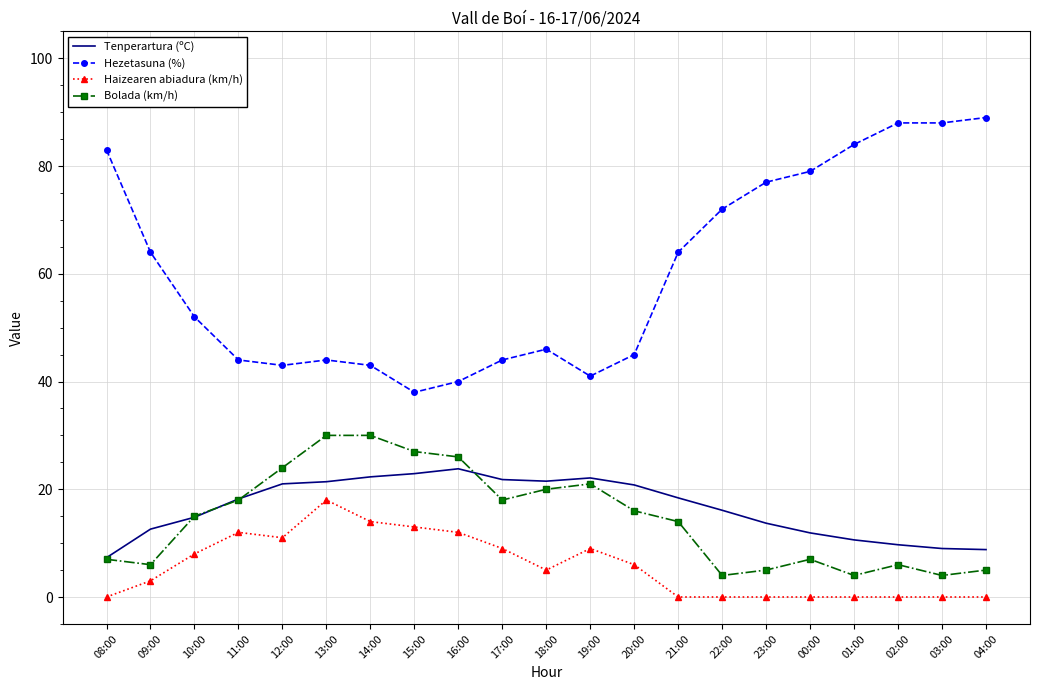

What is the spread (max minus min) of values at 23:00?

77.0